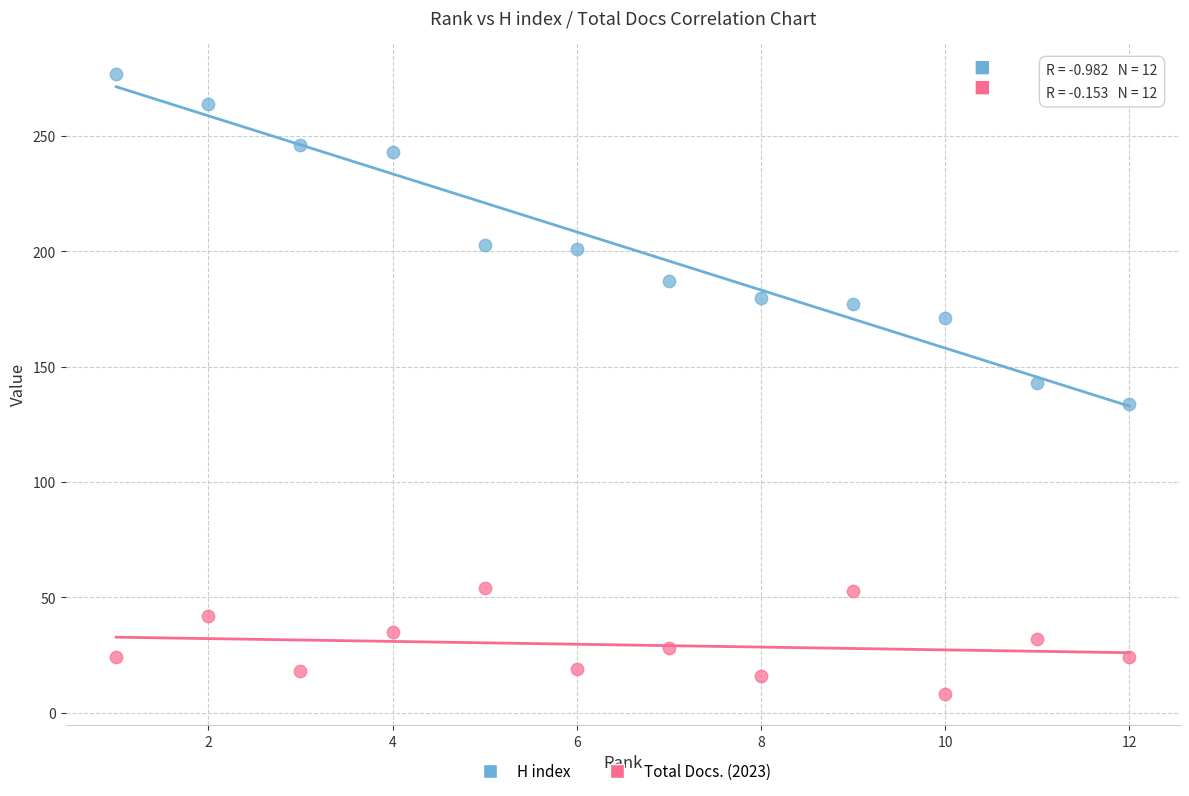

Which series contains the lowest Y value?

Total Docs. (2023)